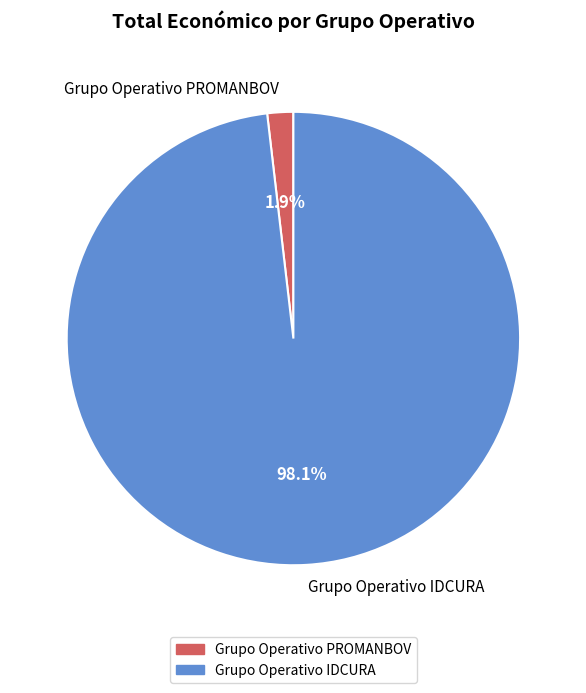

What is the majority slice?

Grupo Operativo IDCURA